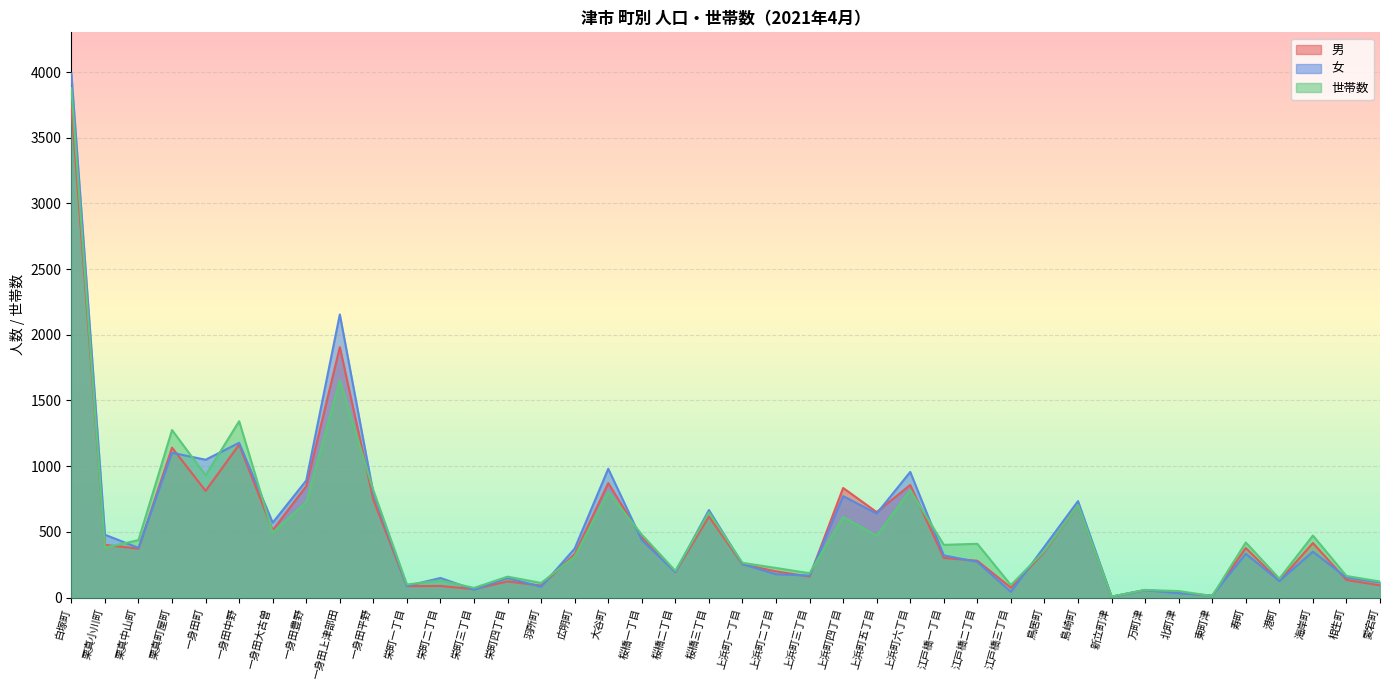

What is the sum of the 男 values at 一身田中野 and 栗真小川町?

1565